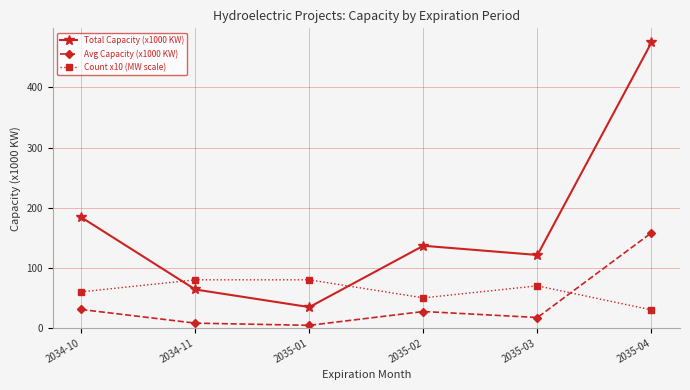

Which series has the largest range (max minus min)?

Total Capacity (x1000 KW)